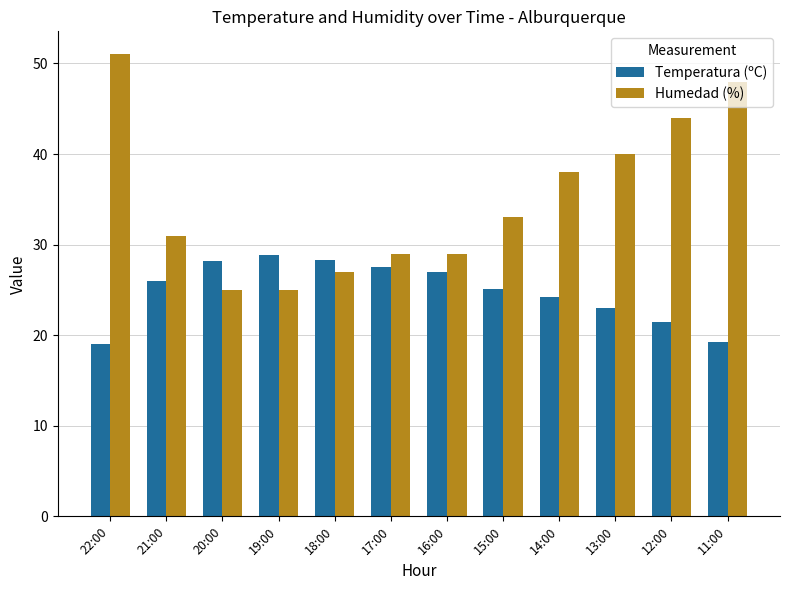

List the series in order of their peak value, lowest first.

Temperatura (ºC), Humedad (%)